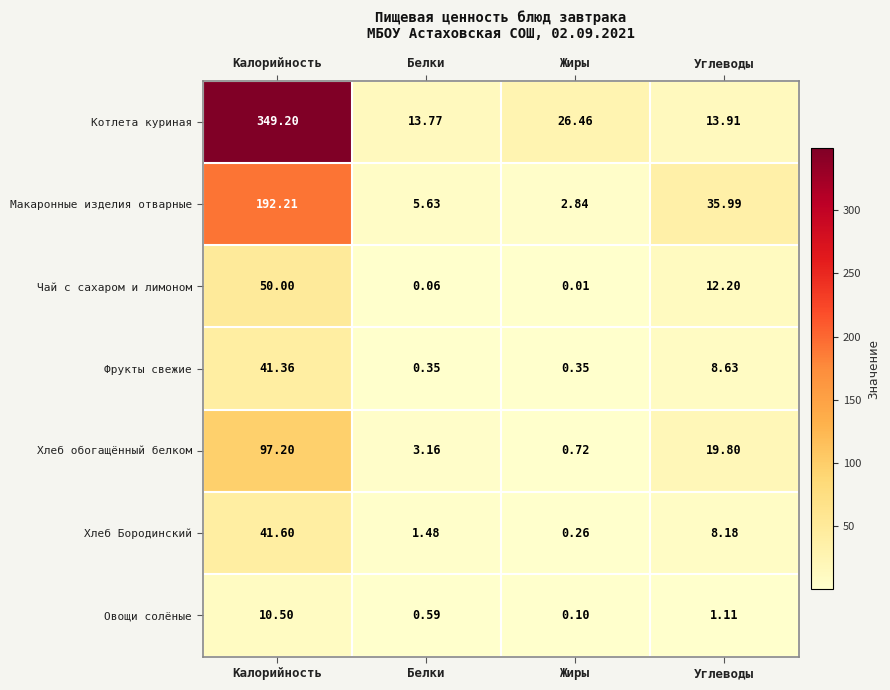

How many distinct data groups are displayed?

7